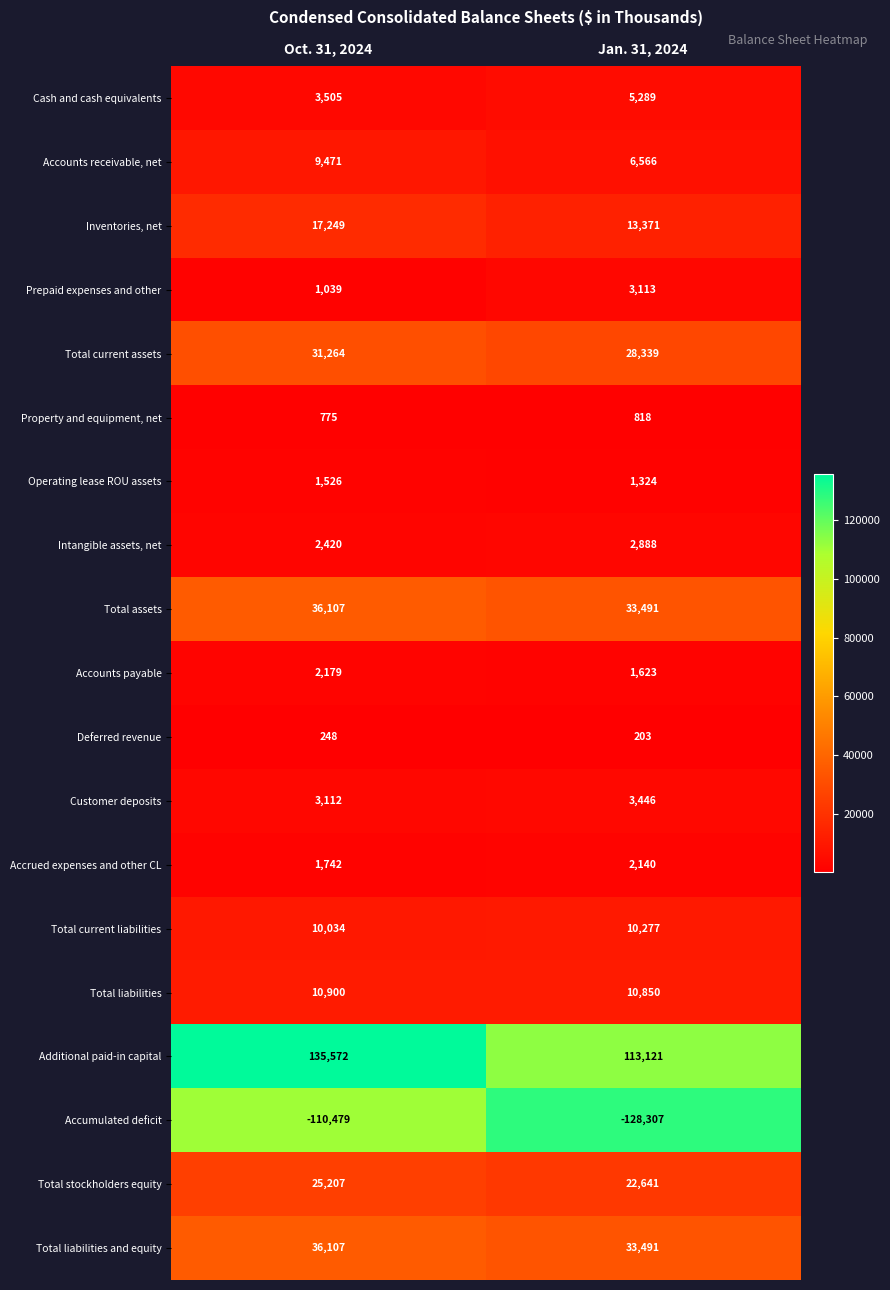

Between Oct. 31, 2024 and Jan. 31, 2024, which series saw the biggest shift?

Additional paid-in capital